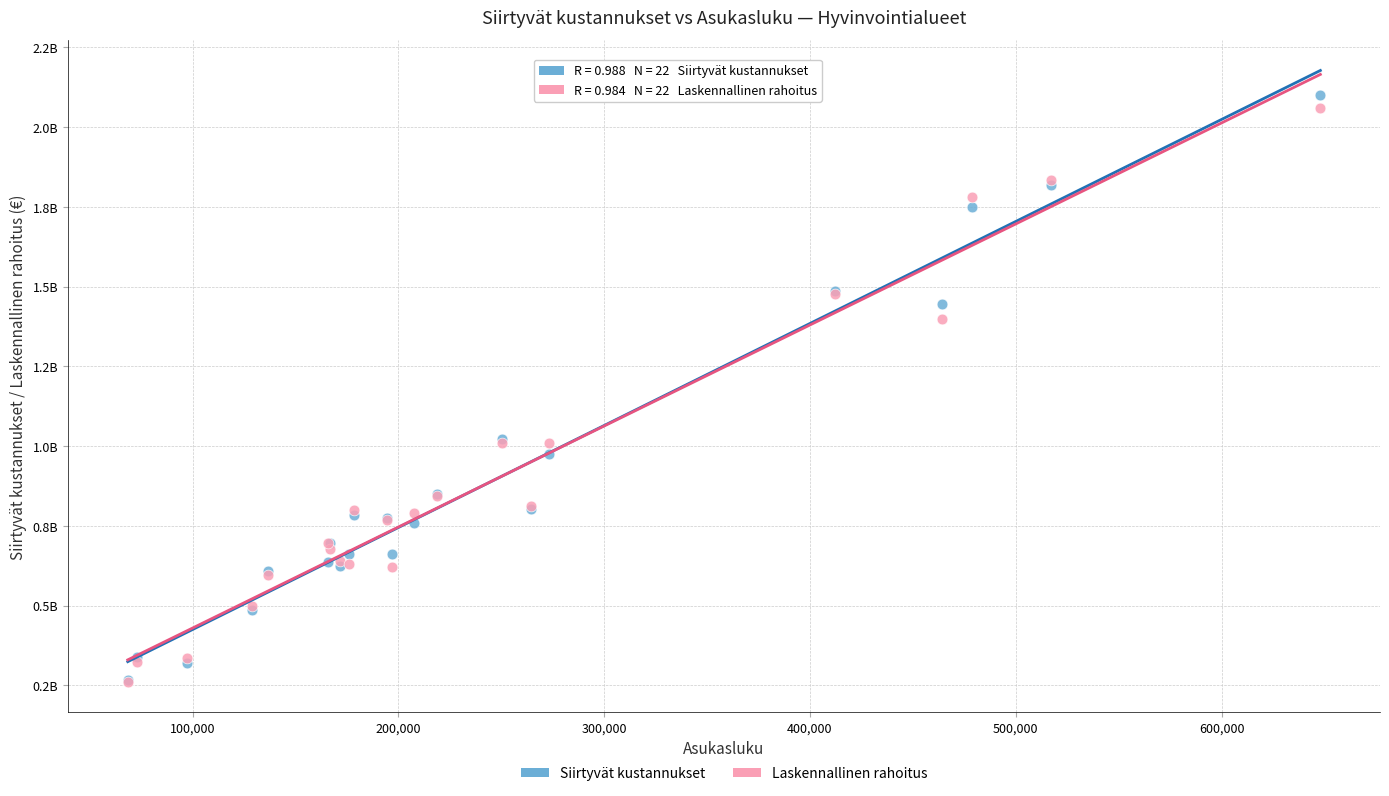

What are all the series names shown in the legend?

Siirtyvät kustannukset, Laskennallinen rahoitus